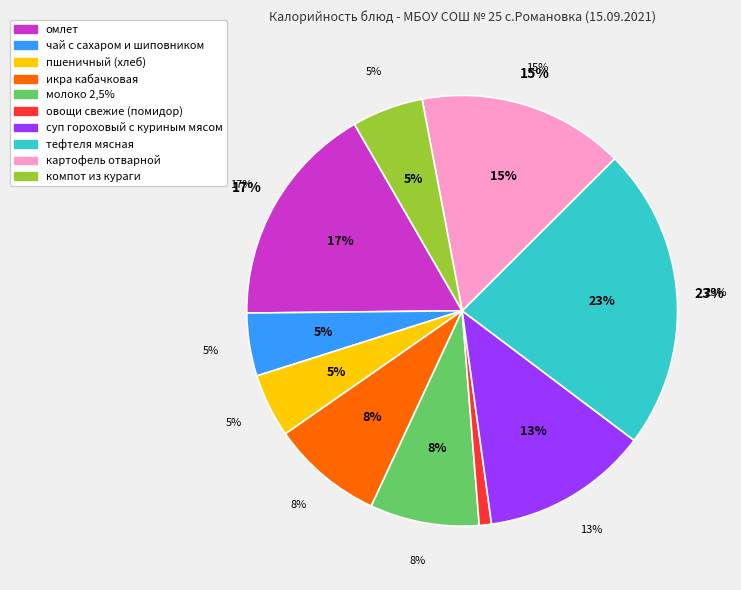

The компот из кураги slice represents 5% of the pie. True or false?

True